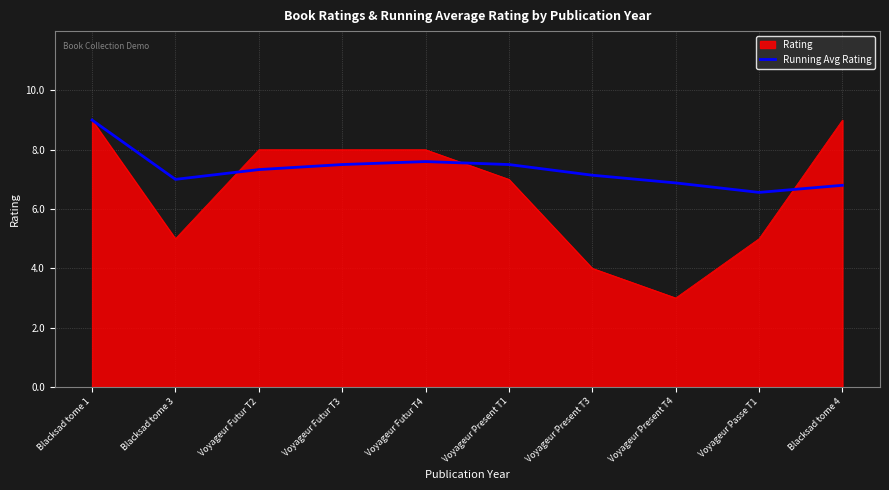

How many lines are shown in the chart?

2